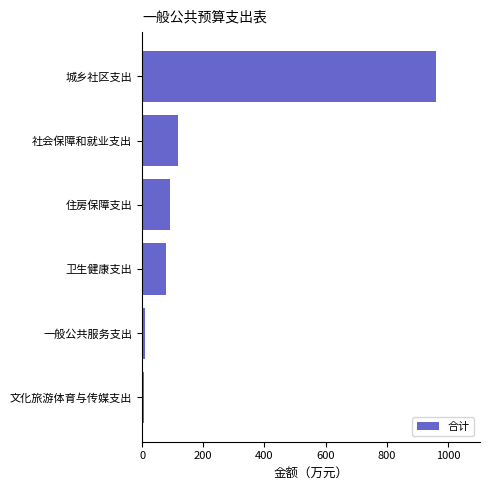

How many data points does each series have?

6